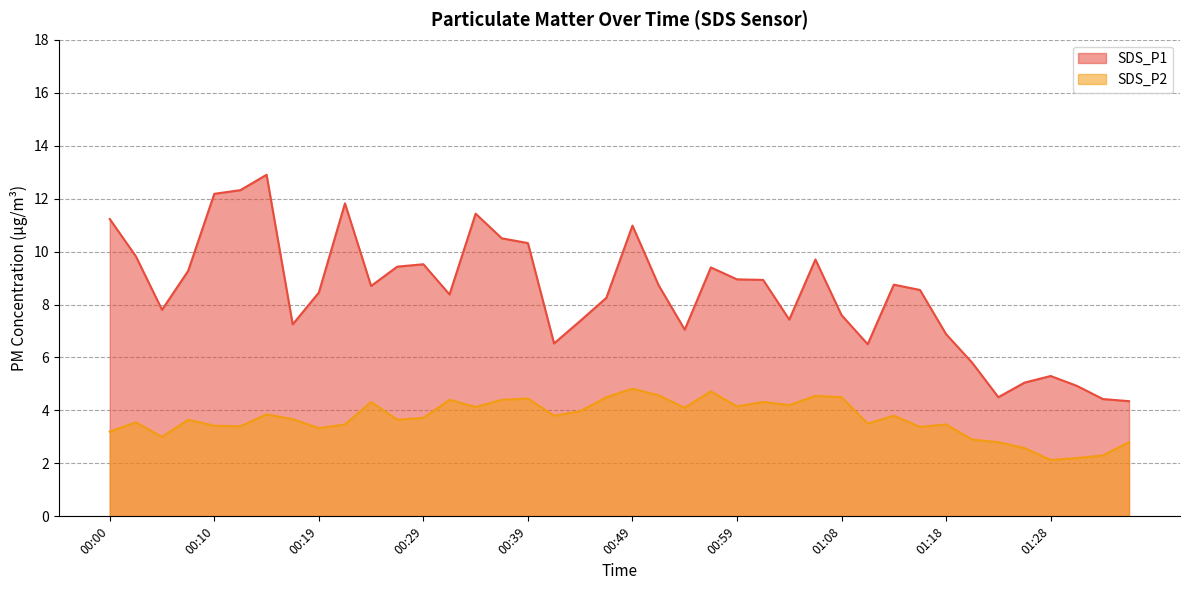

What is the lowest value of the SDS_P1 line series?

4.3